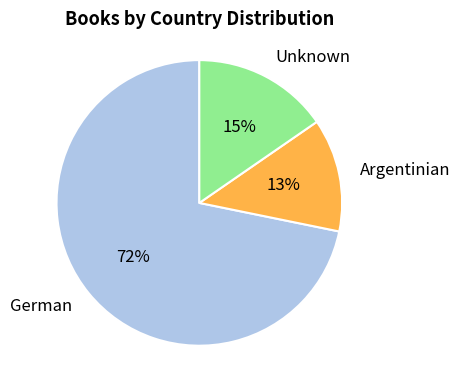

Is the sum of German and Argentinian greater than half?

Yes